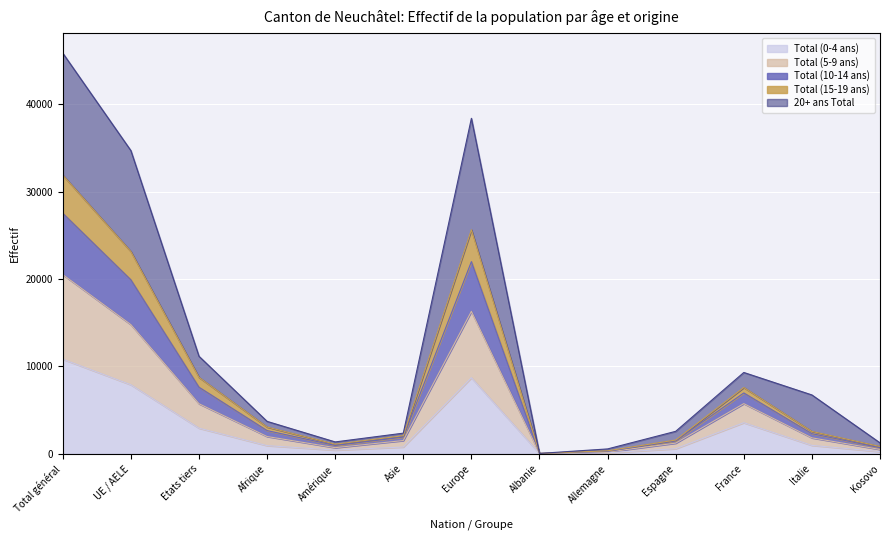

True or false: Total (15-19 ans) and Total (5-9 ans) cross at least once.

False